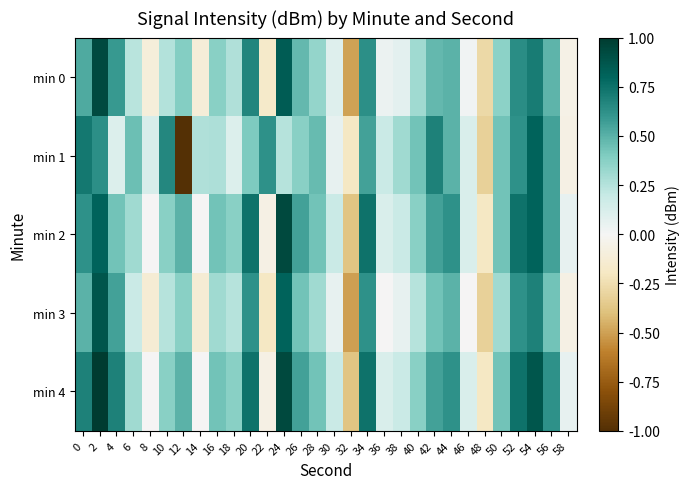

What is the difference between the highest and lowest values at 0?

0.2